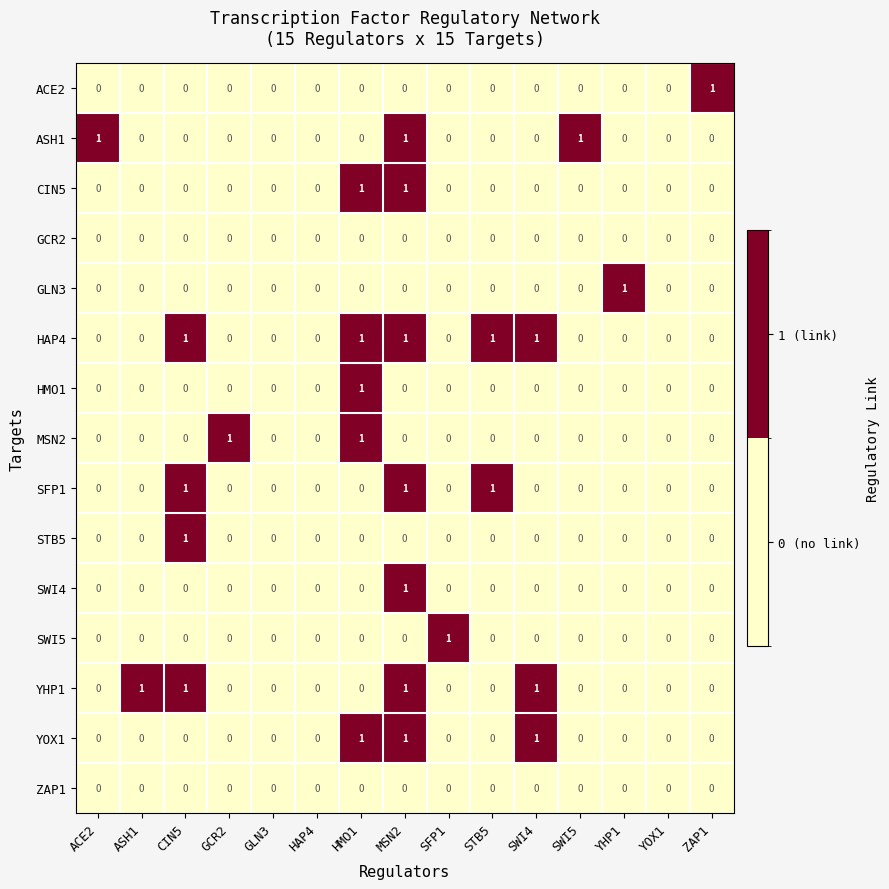

How many ASH1 values are between 0 and 1?

15